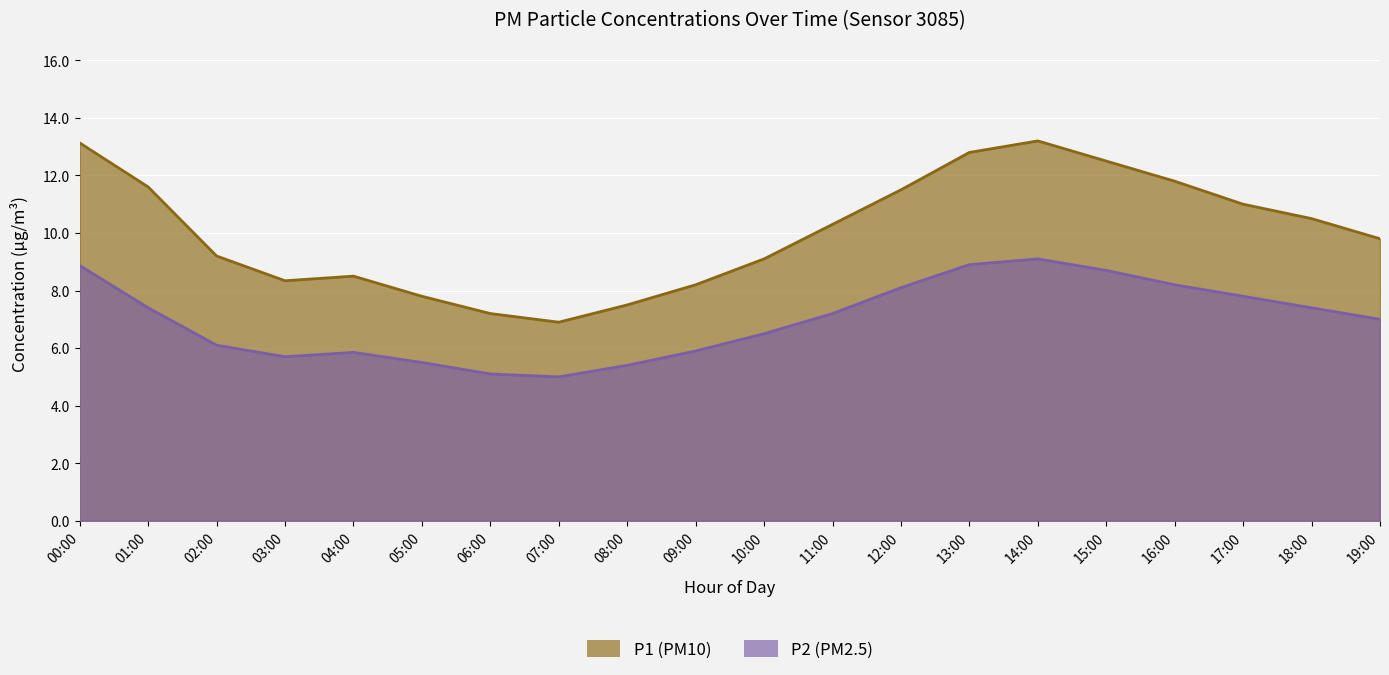

What is the minimum value shown in the chart?

5.0